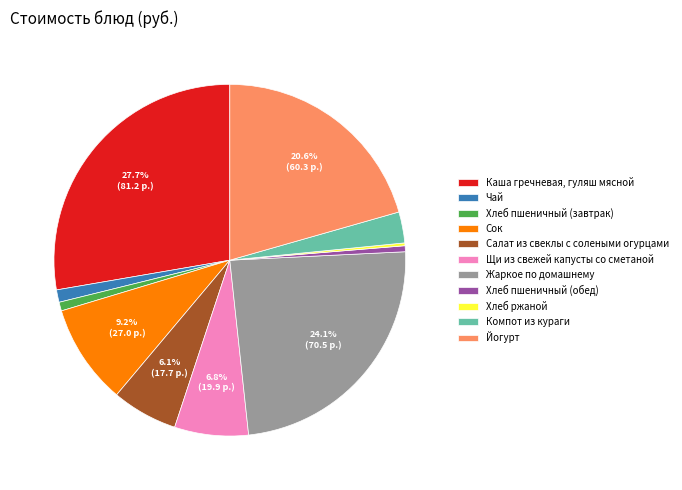

Approximately how many times larger is the value at Компот из кураги compared to Хлеб пшеничный (обед)?

5.2